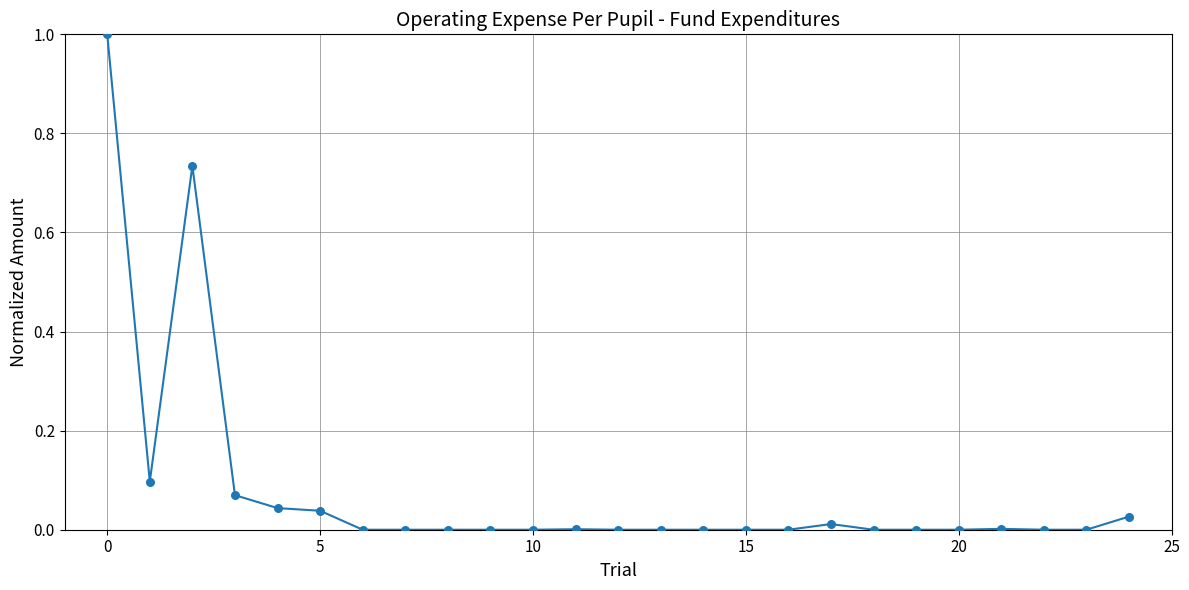

What is the difference between the maximum and minimum values?

1.0